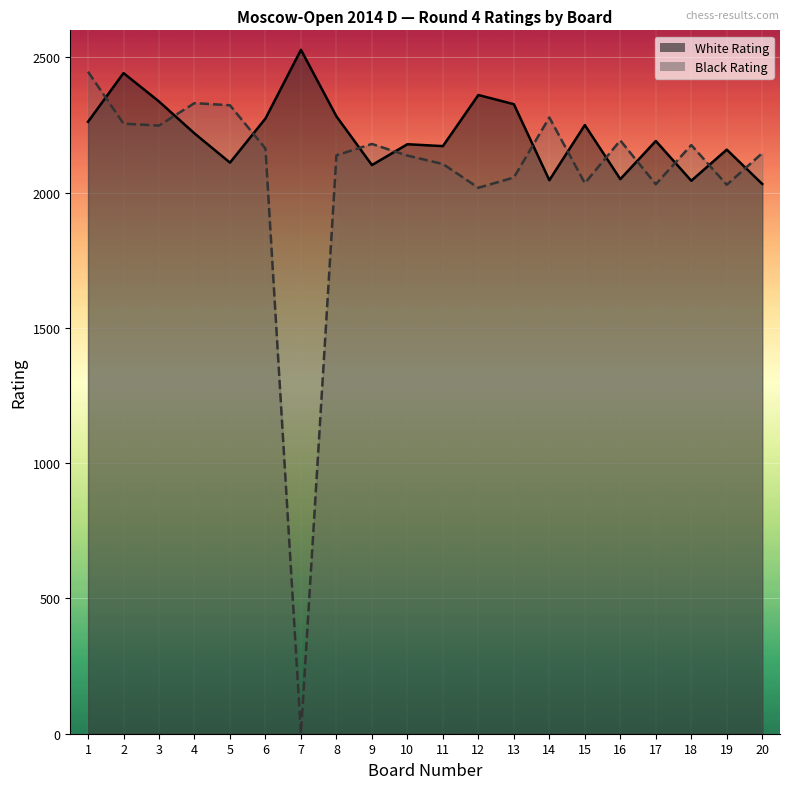

Count the number of data series in this chart.

2